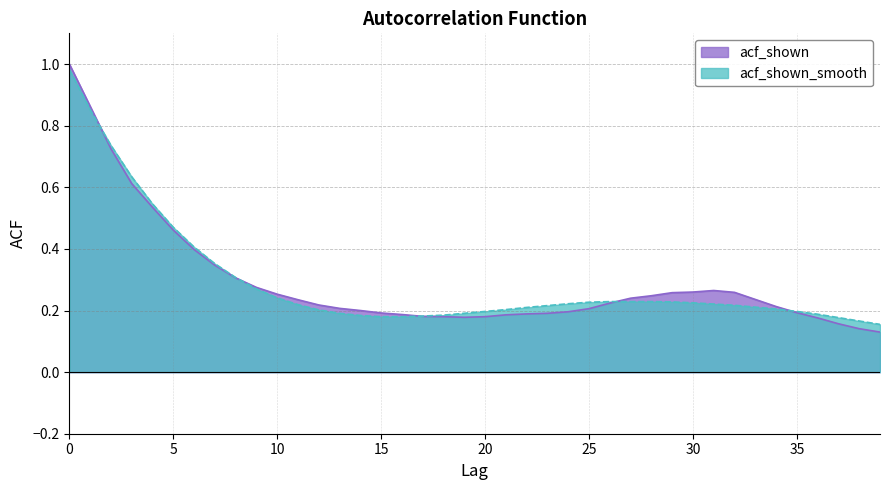

What value does the acf_shown series have at 17?

0.2